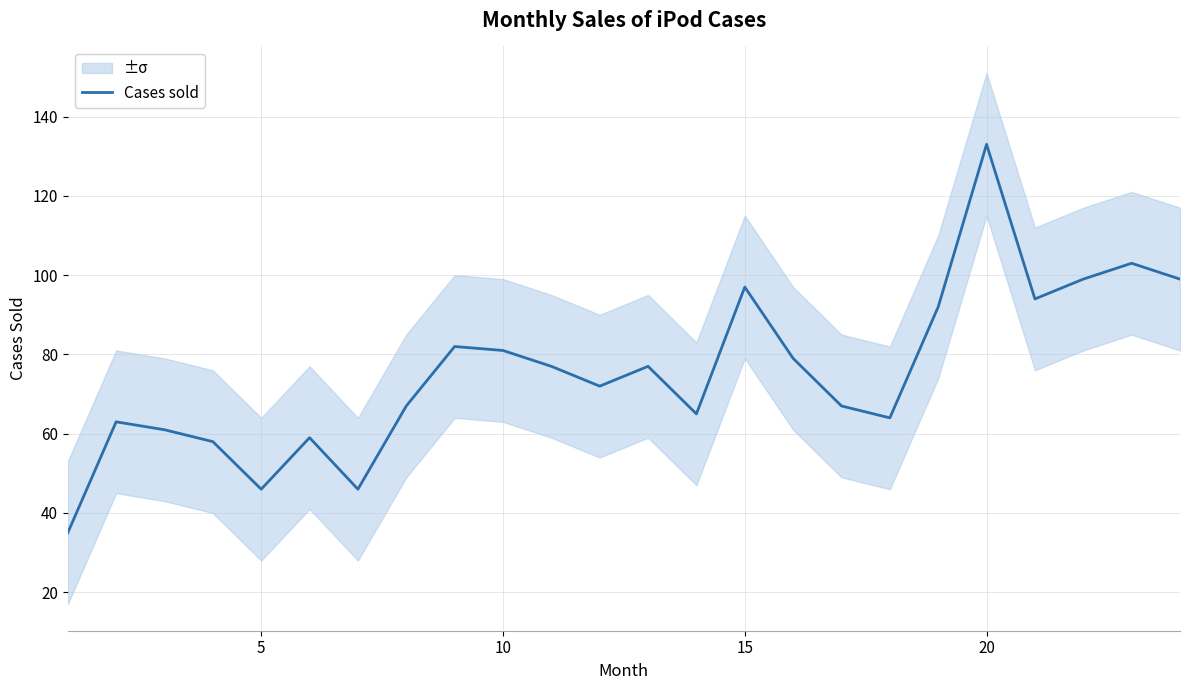

The value of Cases sold at 5 is 46. True or false?

True